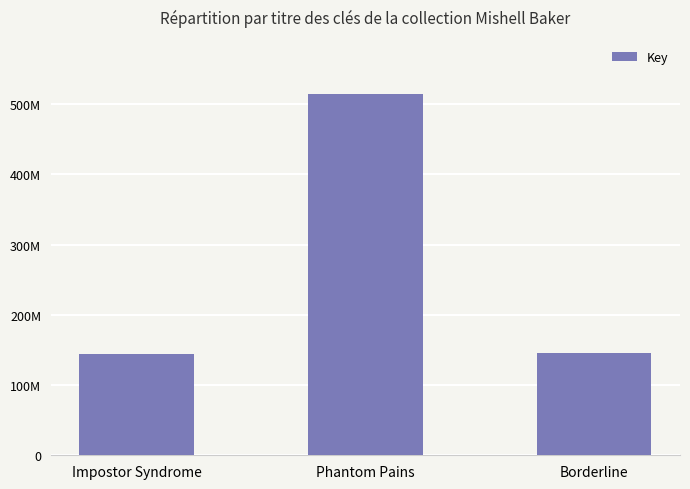

What position from the left is Phantom Pains?

2